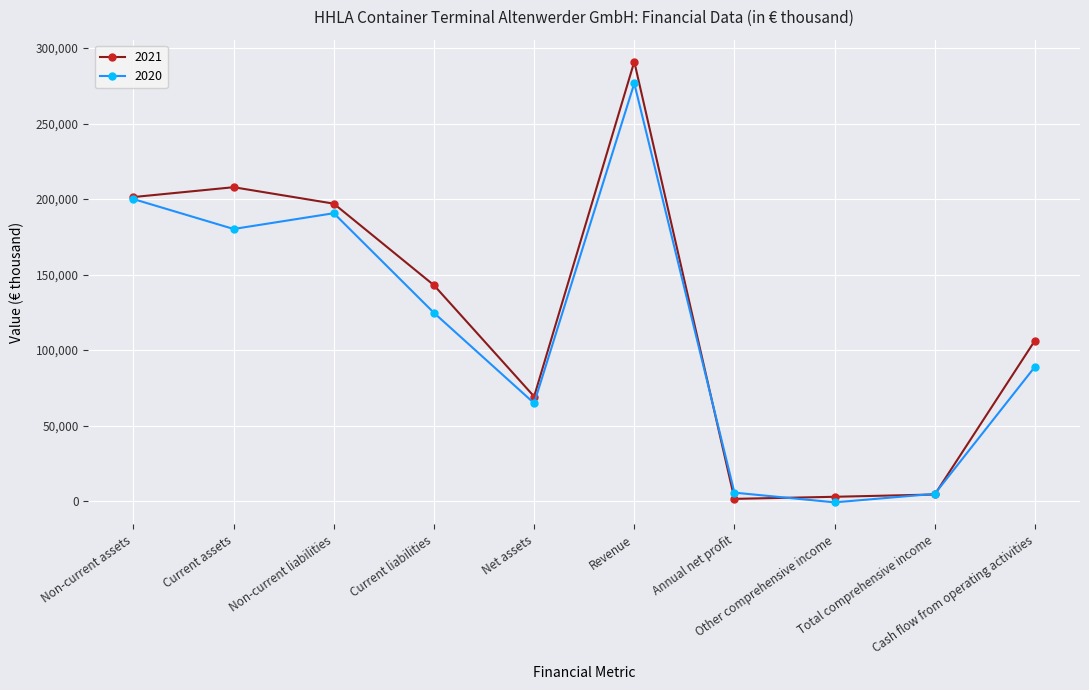

True or false: 2020 has more than 0 points higher than both neighbors.

True